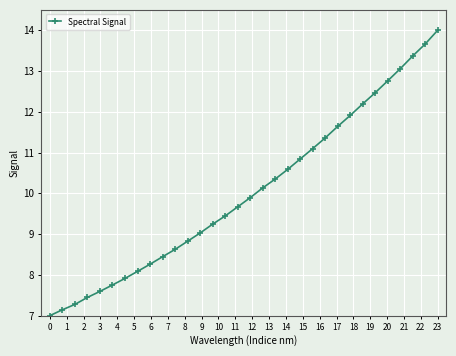

What is the difference between the second highest and second lowest values?

6.5